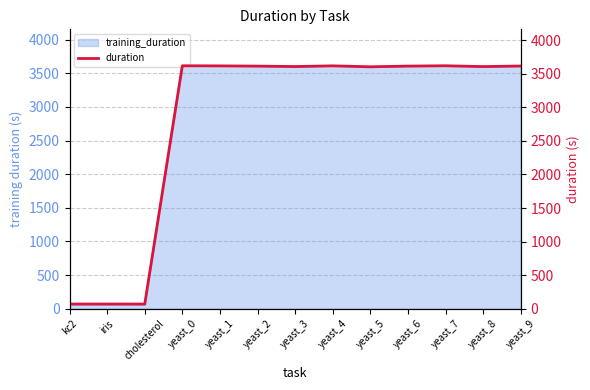

Where does the data first go above 3615?

yeast_0